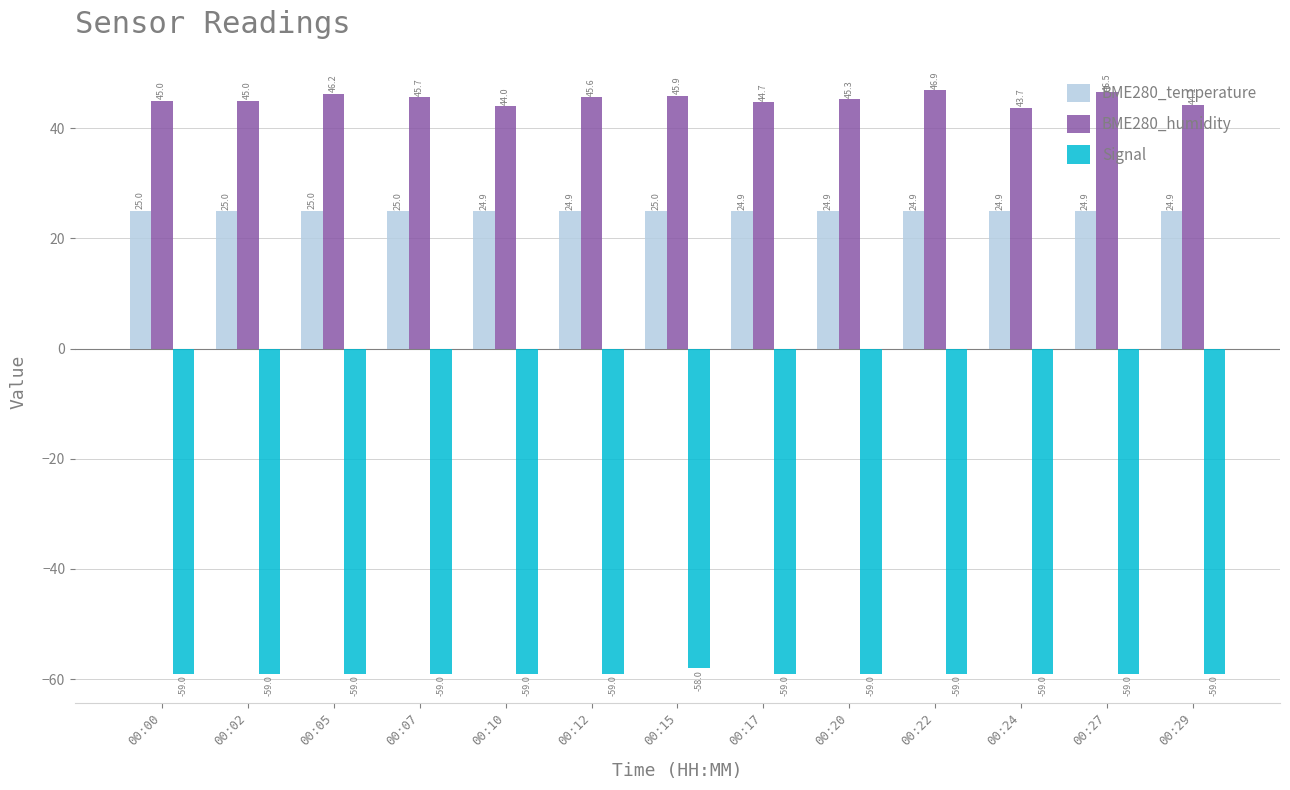

What is the difference between the maximum and minimum values in the BME280_humidity series?

3.2